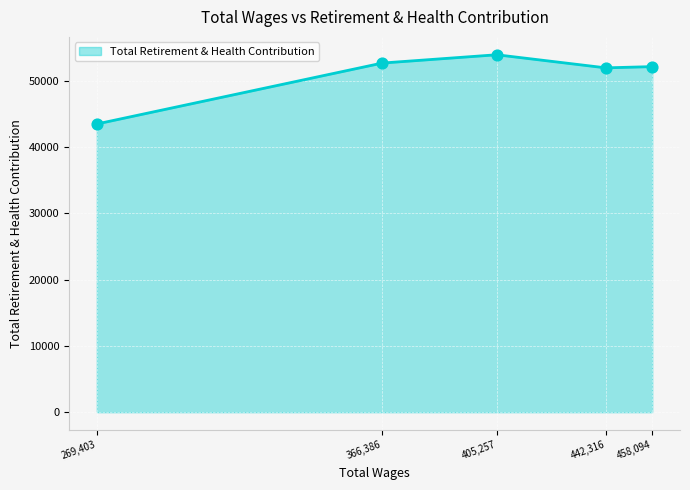

What is the change in value from 405,257 to 442,316?

-1975